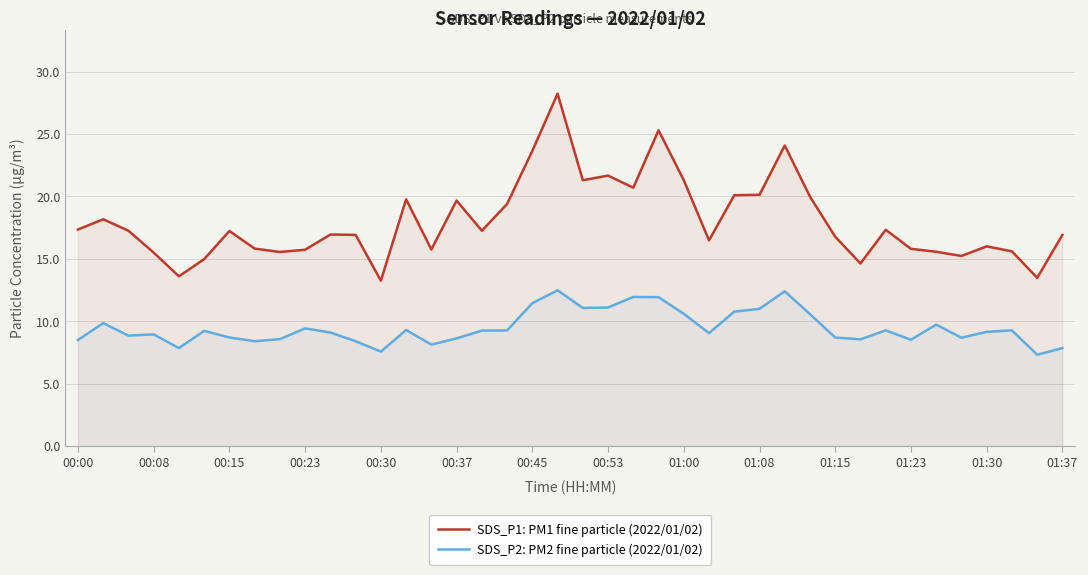

What are all the series names shown in the legend?

SDS_P1: PM1 fine particle (2022/01/02), SDS_P2: PM2 fine particle (2022/01/02)